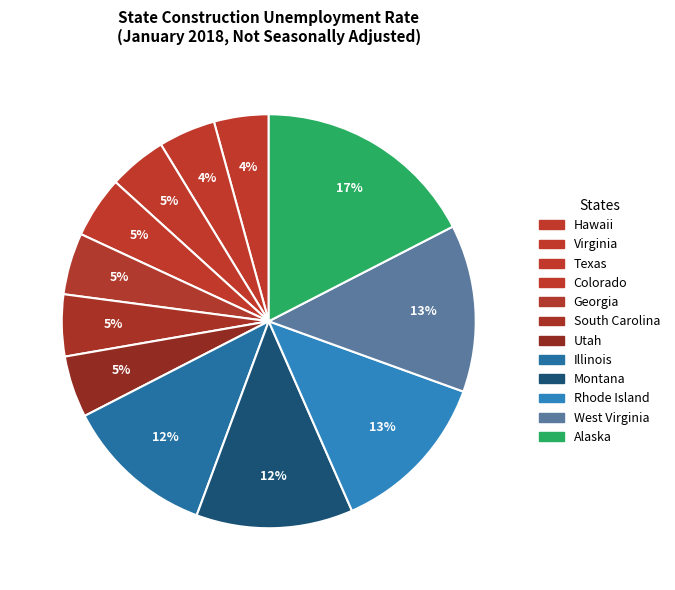

Is there any slice that represents more than half of the pie?

No